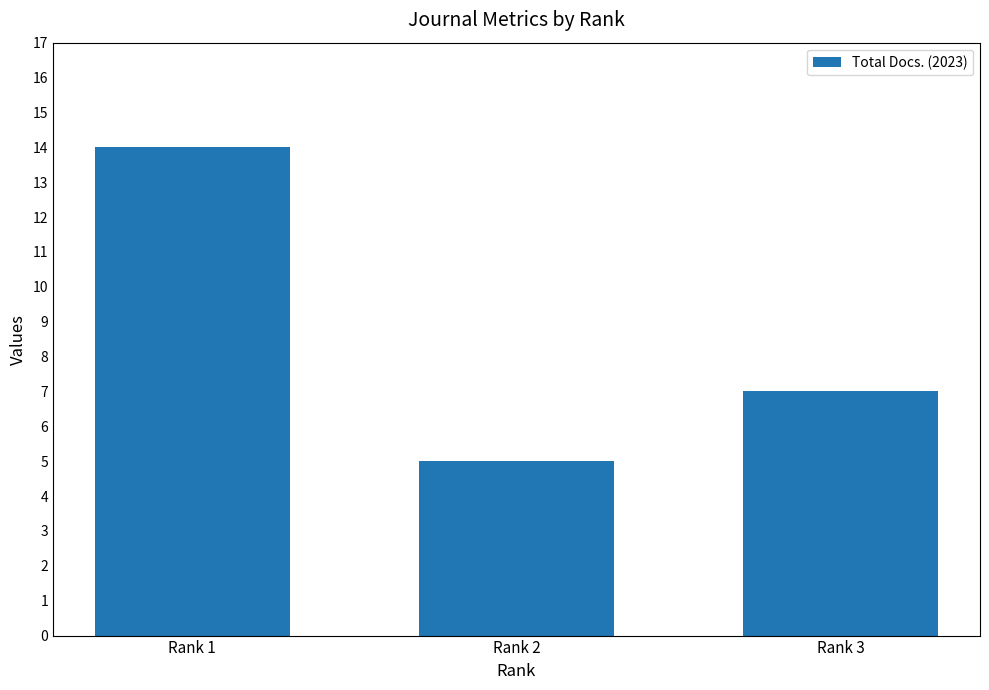

What is the difference between the maximum and second lowest values?

7